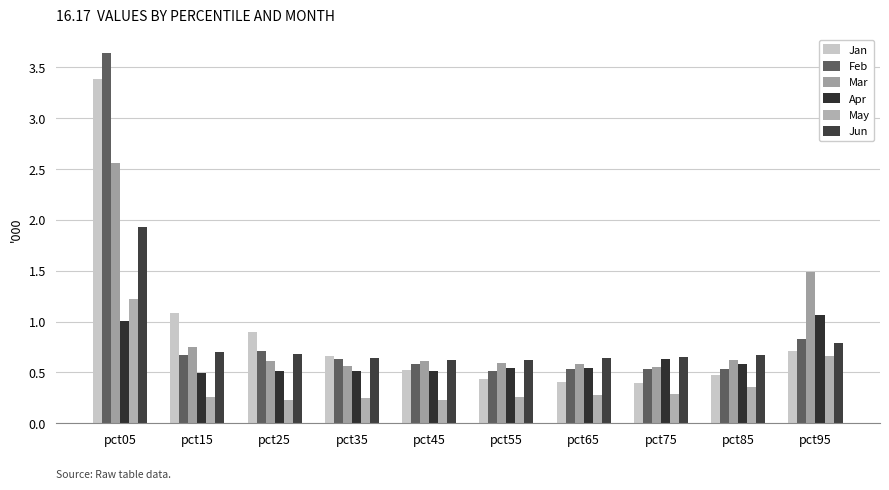

Reading left to right, extract all data points from this chart.

Jan: pct05=3.4	pct15=1.1	pct25=0.9	pct35=0.7	pct45=0.5	pct55=0.4	pct65=0.4	pct75=0.4	pct85=0.5	pct95=0.7
Feb: pct05=3.6	pct15=0.7	pct25=0.7	pct35=0.6	pct45=0.6	pct55=0.5	pct65=0.5	pct75=0.5	pct85=0.5	pct95=0.8
Mar: pct05=2.6	pct15=0.7	pct25=0.6	pct35=0.6	pct45=0.6	pct55=0.6	pct65=0.6	pct75=0.6	pct85=0.6	pct95=1.5
Apr: pct05=1.0	pct15=0.5	pct25=0.5	pct35=0.5	pct45=0.5	pct55=0.5	pct65=0.5	pct75=0.6	pct85=0.6	pct95=1.1
May: pct05=1.2	pct15=0.3	pct25=0.2	pct35=0.3	pct45=0.2	pct55=0.3	pct65=0.3	pct75=0.3	pct85=0.4	pct95=0.7
Jun: pct05=1.9	pct15=0.7	pct25=0.7	pct35=0.6	pct45=0.6	pct55=0.6	pct65=0.6	pct75=0.7	pct85=0.7	pct95=0.8